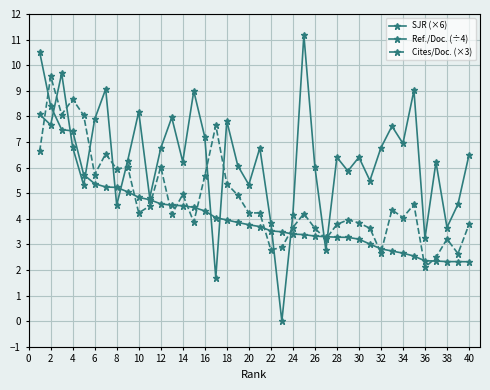

Is this an area chart (filled region under the line)?

No